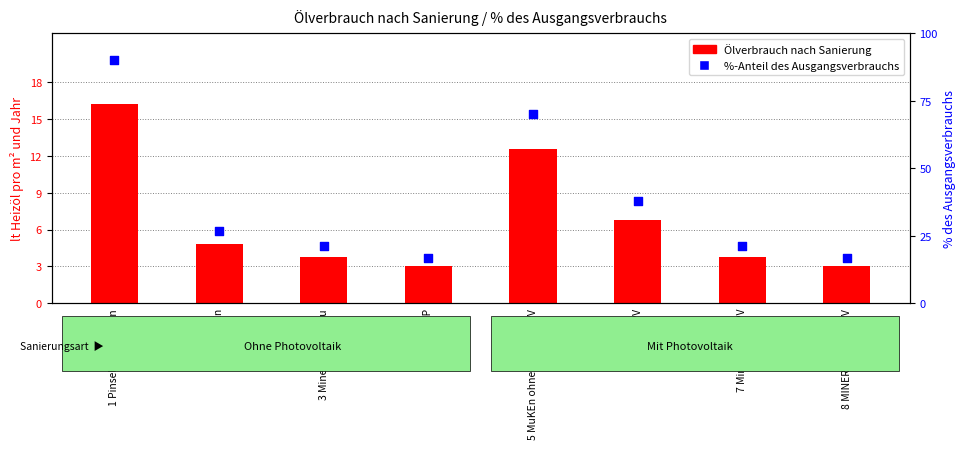

What are all the series names shown in the legend?

Ölverbrauch nach Sanierung, %-Anteil des Ausgangsverbrauchs